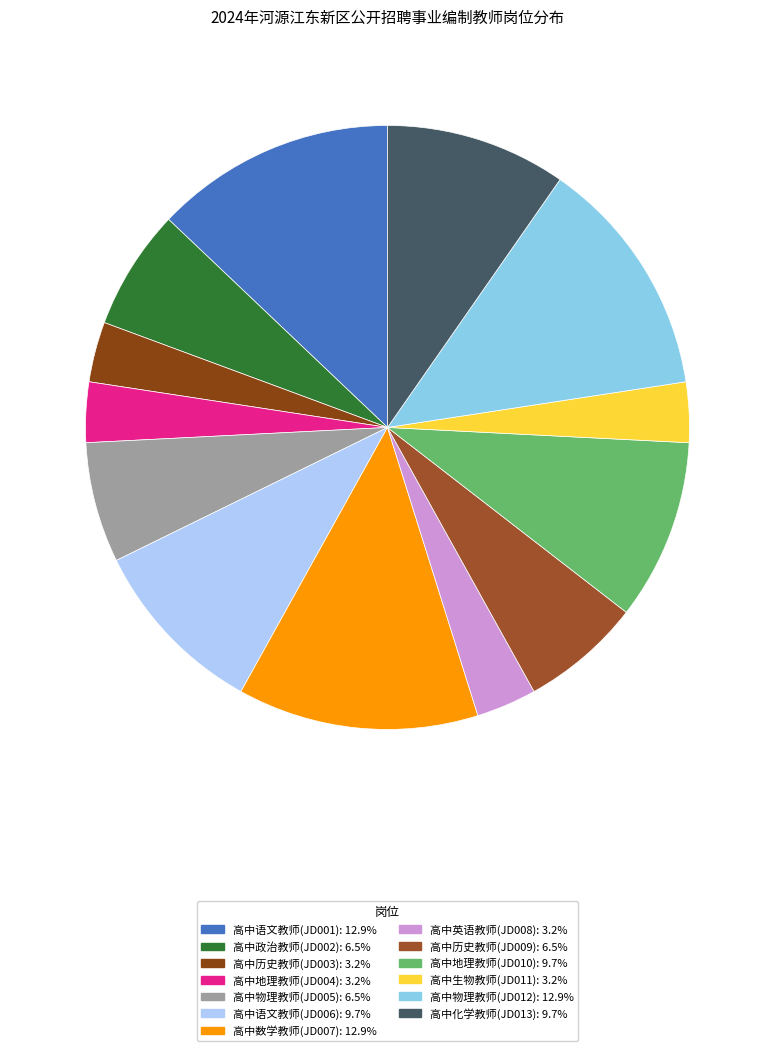

Does 高中地理教师(JD004) account for over 50% of the chart?

No